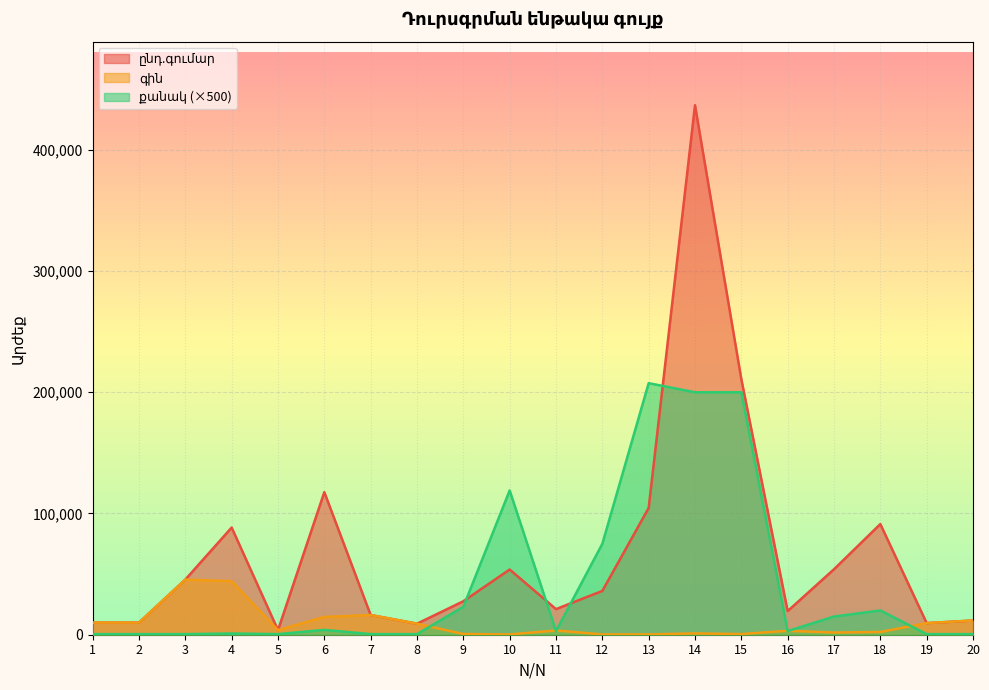

Where does the գին series first go above 3800?

1